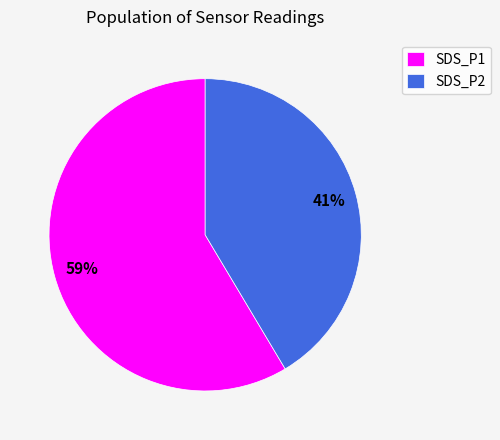

What percentage is the SDS_P1 slice, to the nearest percent?

59%